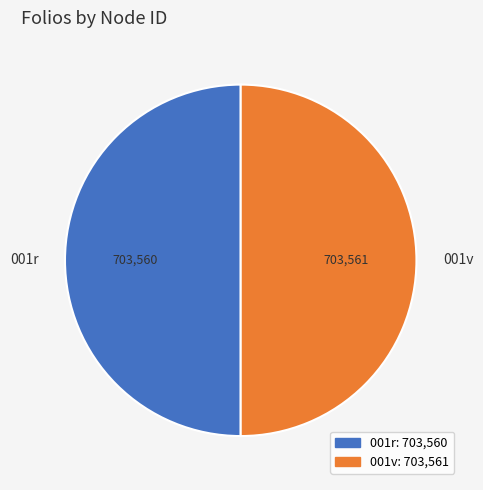

Approximately how many times larger is the value at 001v compared to 001r?

1.0